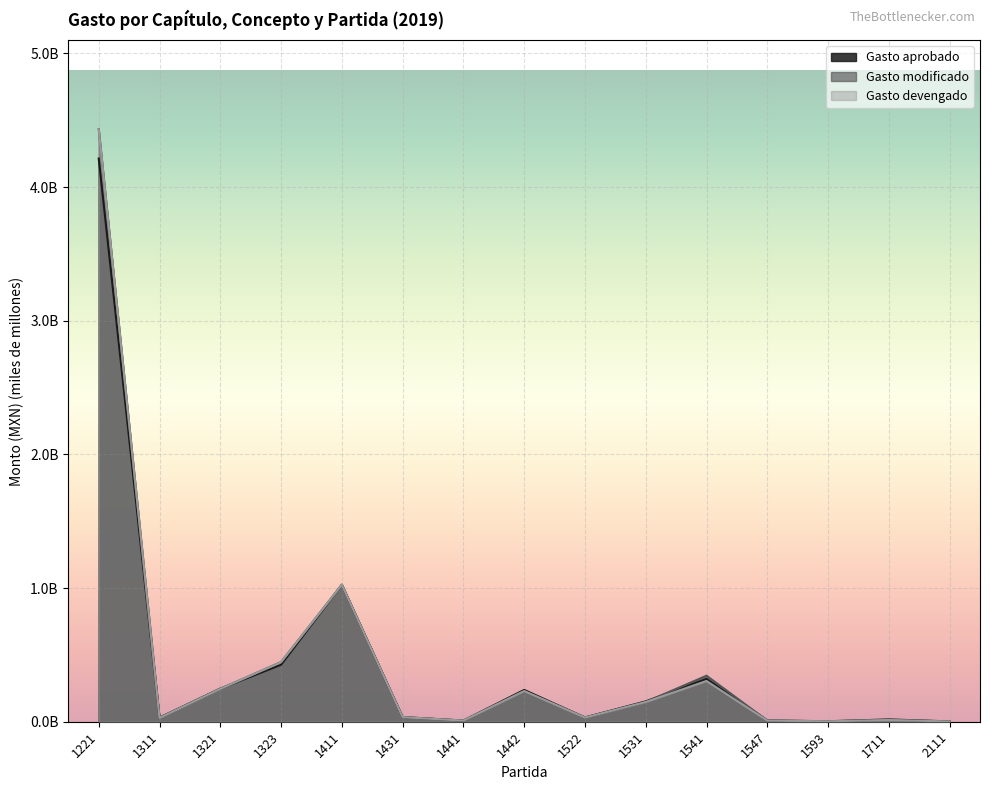

Does the chart display data point markers on the line(s)?

No